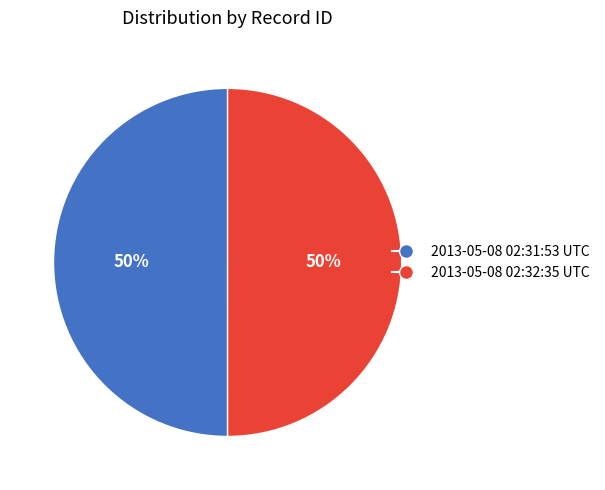

To the nearest percent, what is the average slice percentage?

50%